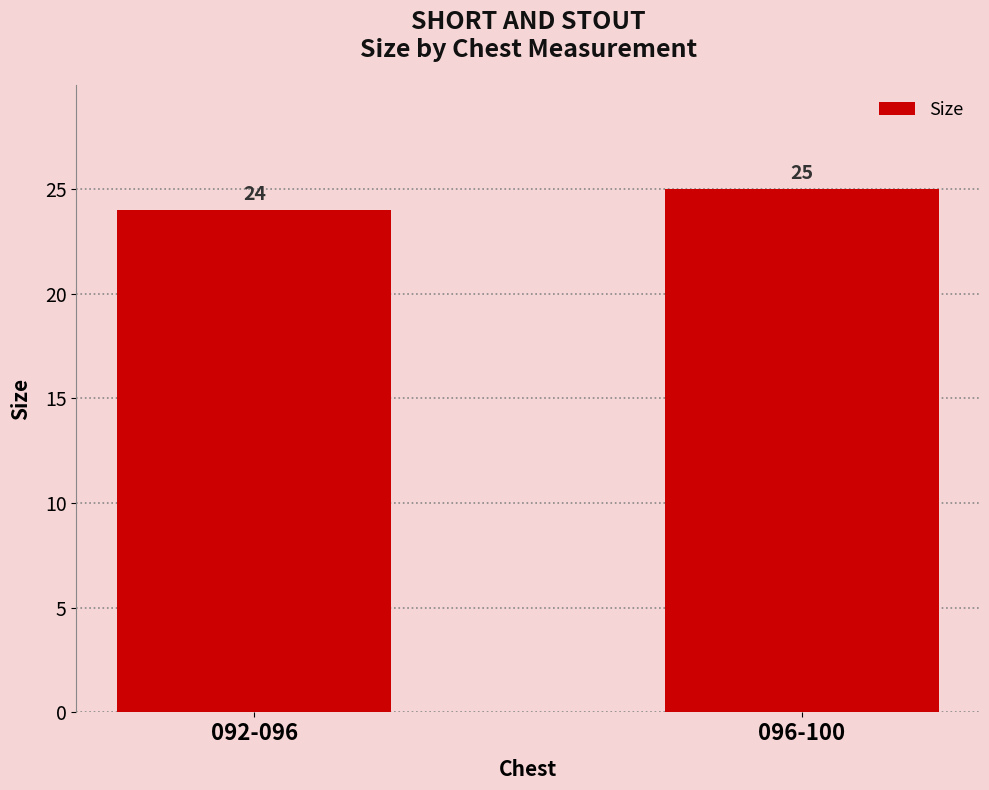

Reading right to left, list all the values displayed in this chart.

25	24